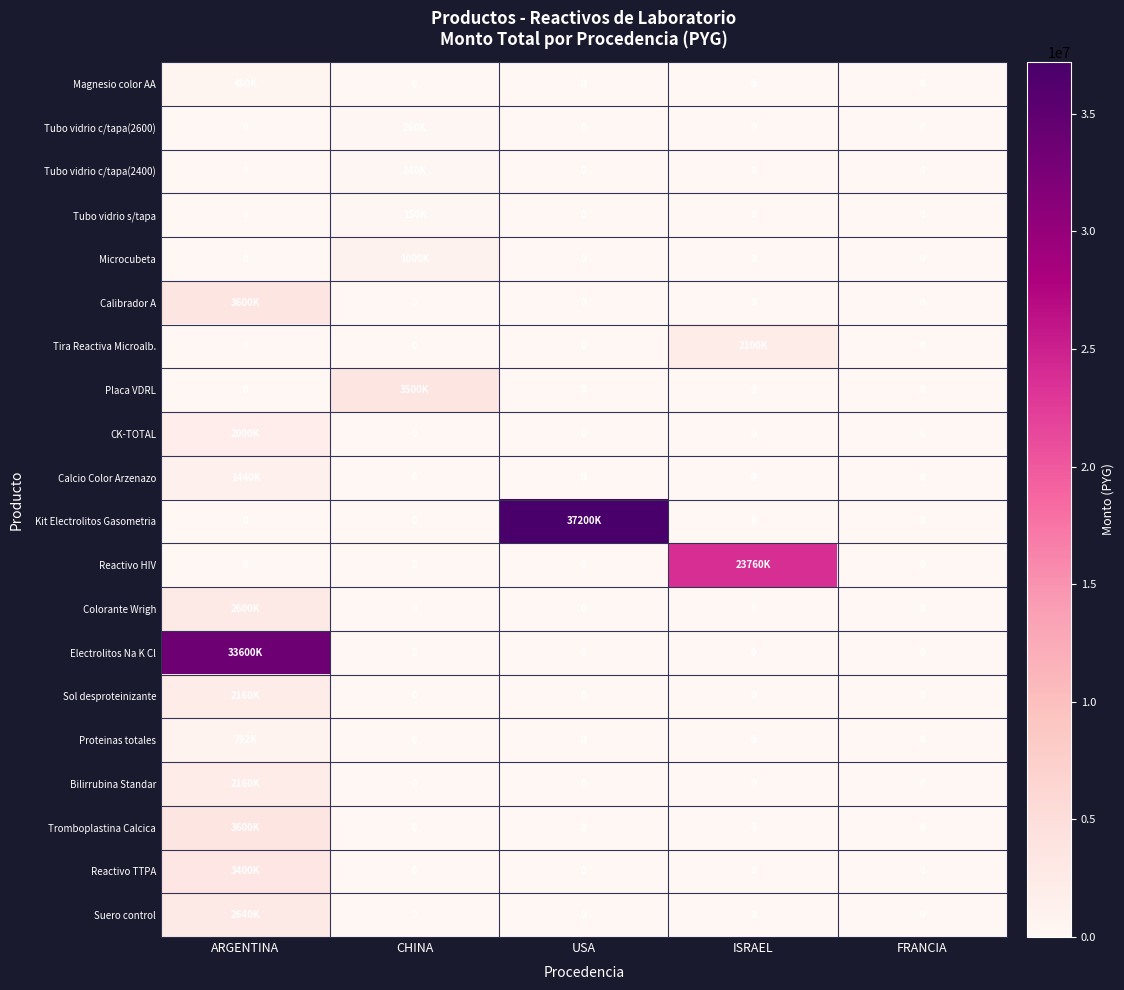

Rank the series by their maximum value, from highest to lowest.

Kit Electrolitos Gasometria, Electrolitos Na K Cl, Reactivo HIV, Calibrador A, Tromboplastina Calcica, Placa VDRL, Reactivo TTPA, Suero control, Colorante Wrigh, Sol desproteinizante, Bilirrubina Standar, Tira Reactiva Microalb., CK-TOTAL, Calcio Color Arzenazo, Microcubeta, Proteinas totales, Magnesio color AA, Tubo vidrio c/tapa(2600), Tubo vidrio c/tapa(2400), Tubo vidrio s/tapa